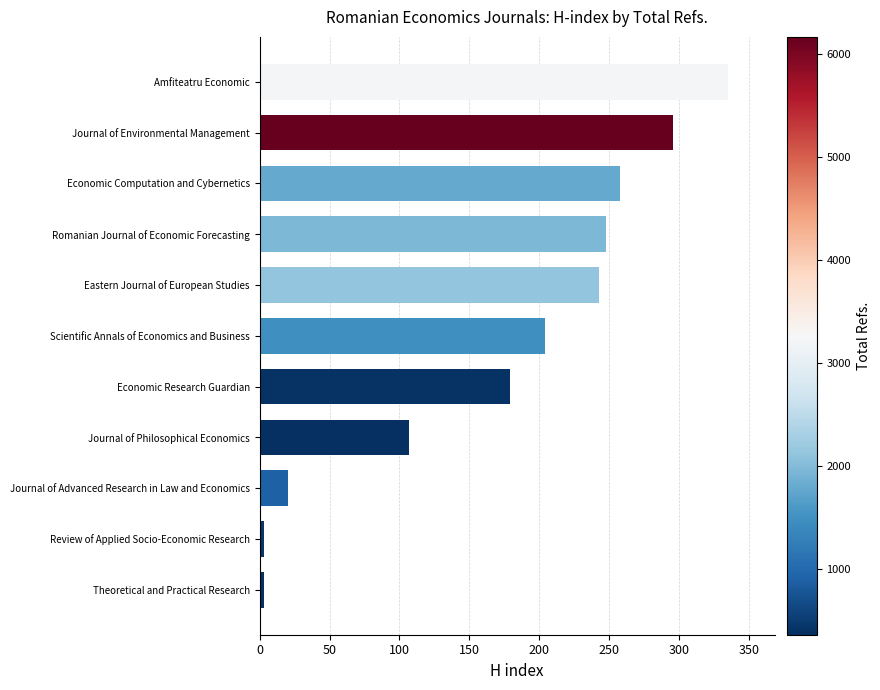

Are the bars horizontal?

Yes